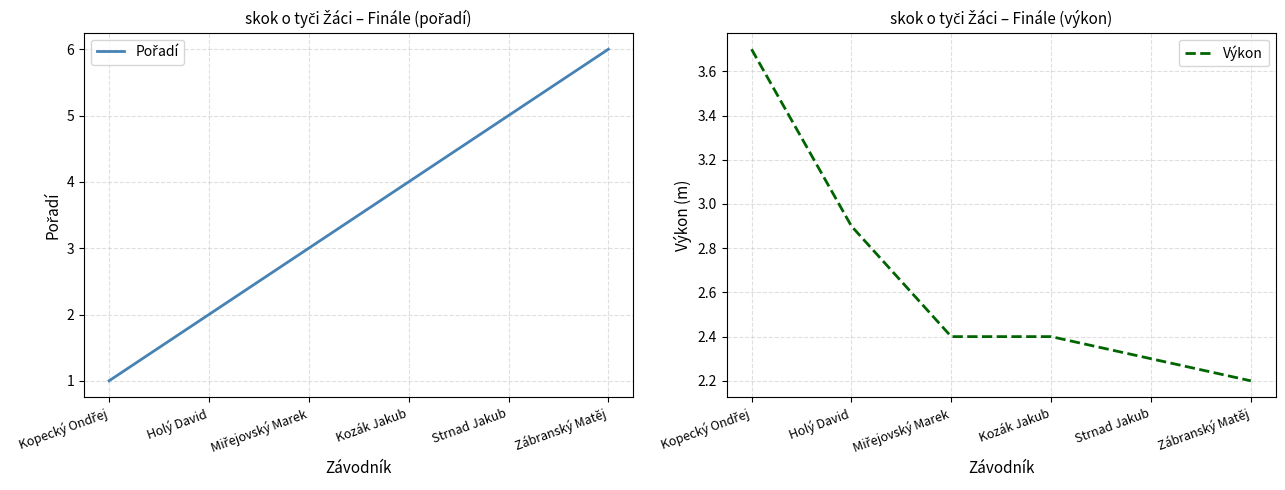

What is the smallest value displayed?

1.0